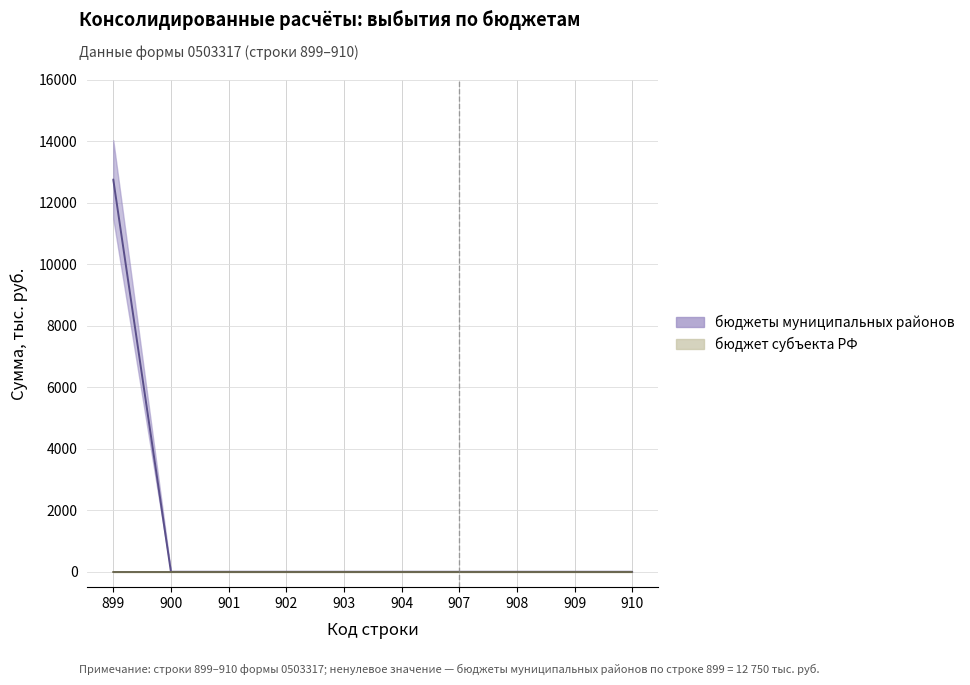

True or false: бюджеты муниципальных районов (upper) and бюджеты муниципальных районов (mid) intersect in this chart.

False